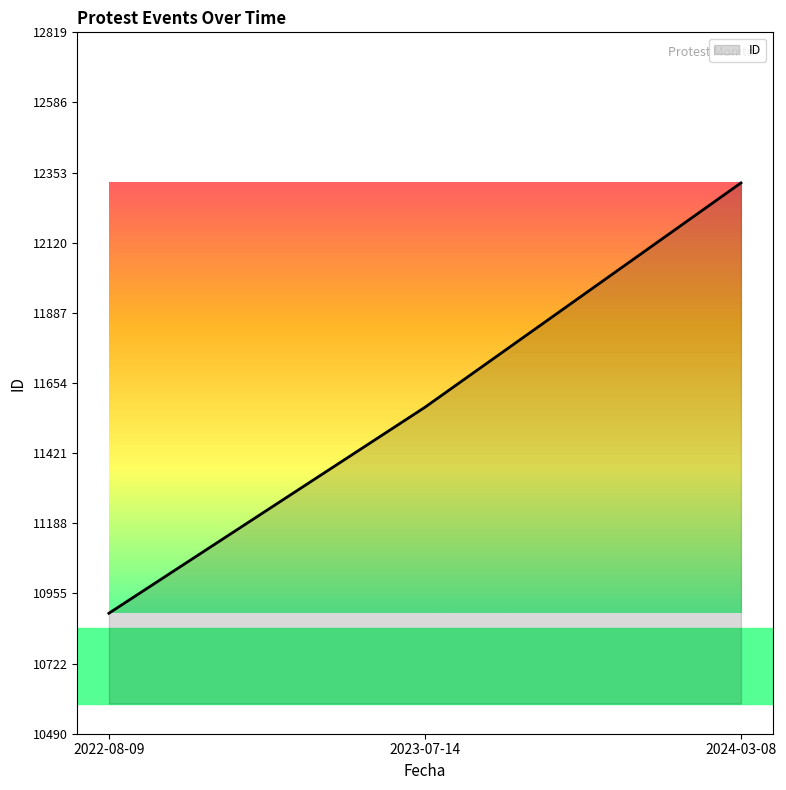

Where is the data nearest to the value 11604?

2023-07-14